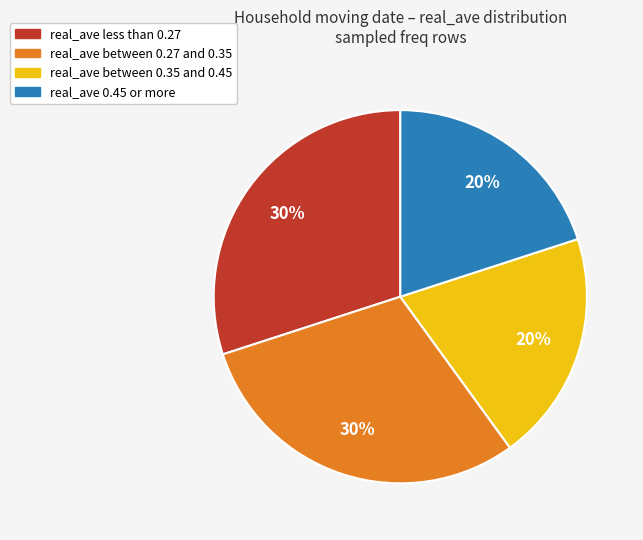

To the nearest percent, what is the difference between the largest and smallest slice percentages?

10%